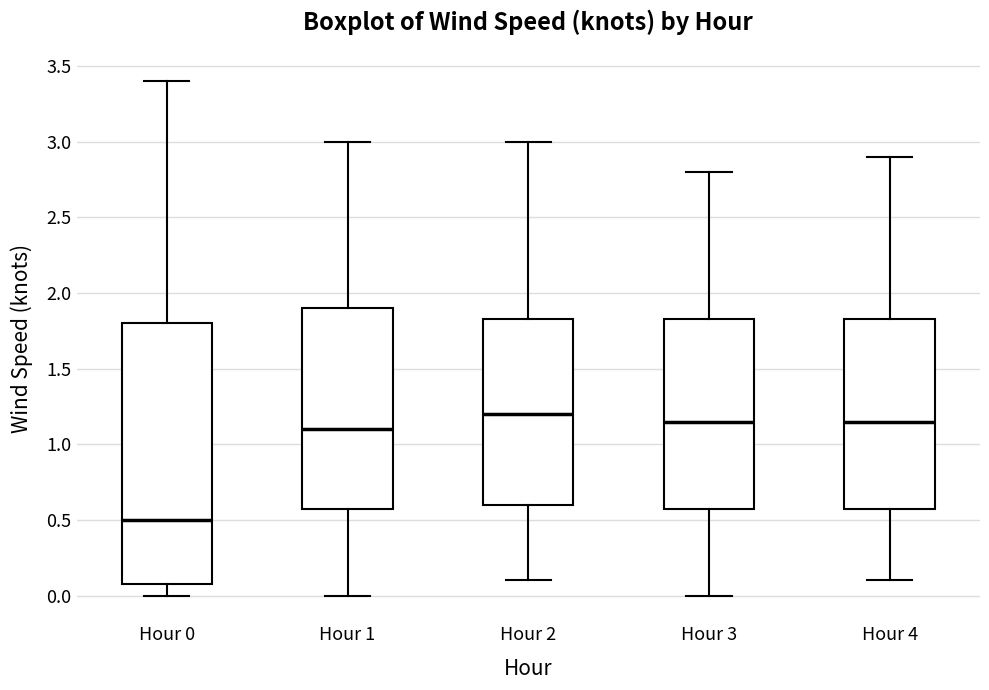

Which box has the highest median line?

Hour 2